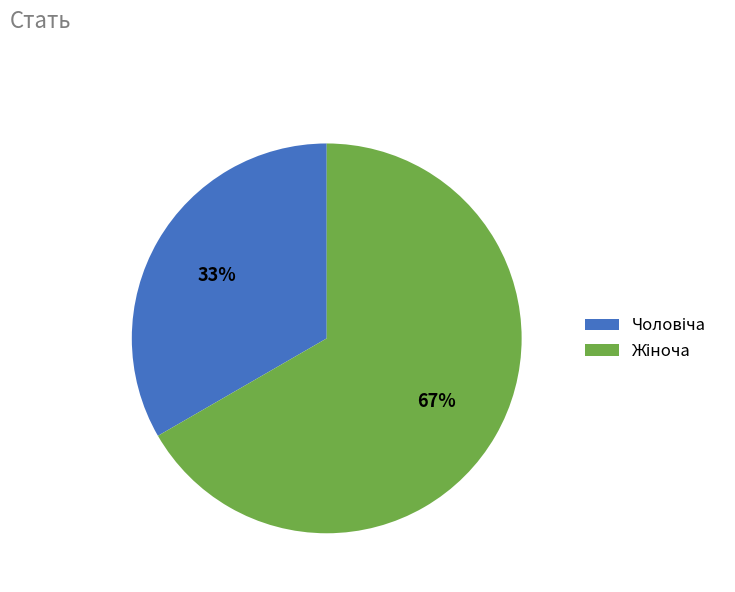

Which has a higher value, Чоловіча or Жіноча?

Жіноча